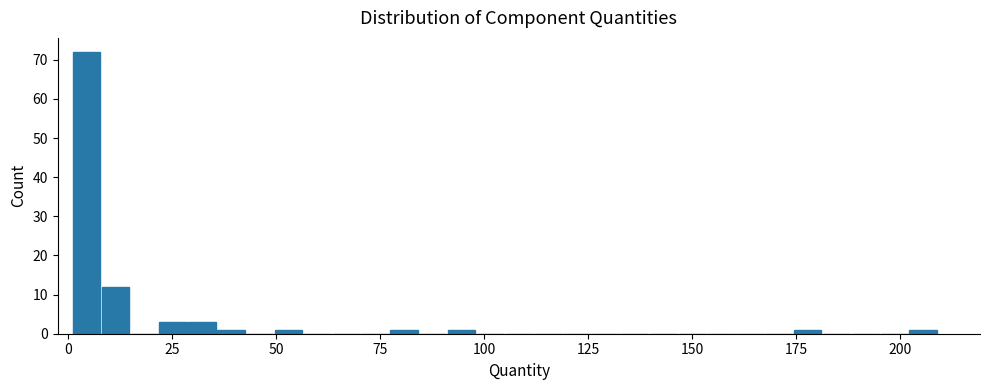

Read against the x-axis, roughly where is the centre of the tallest bar?

5